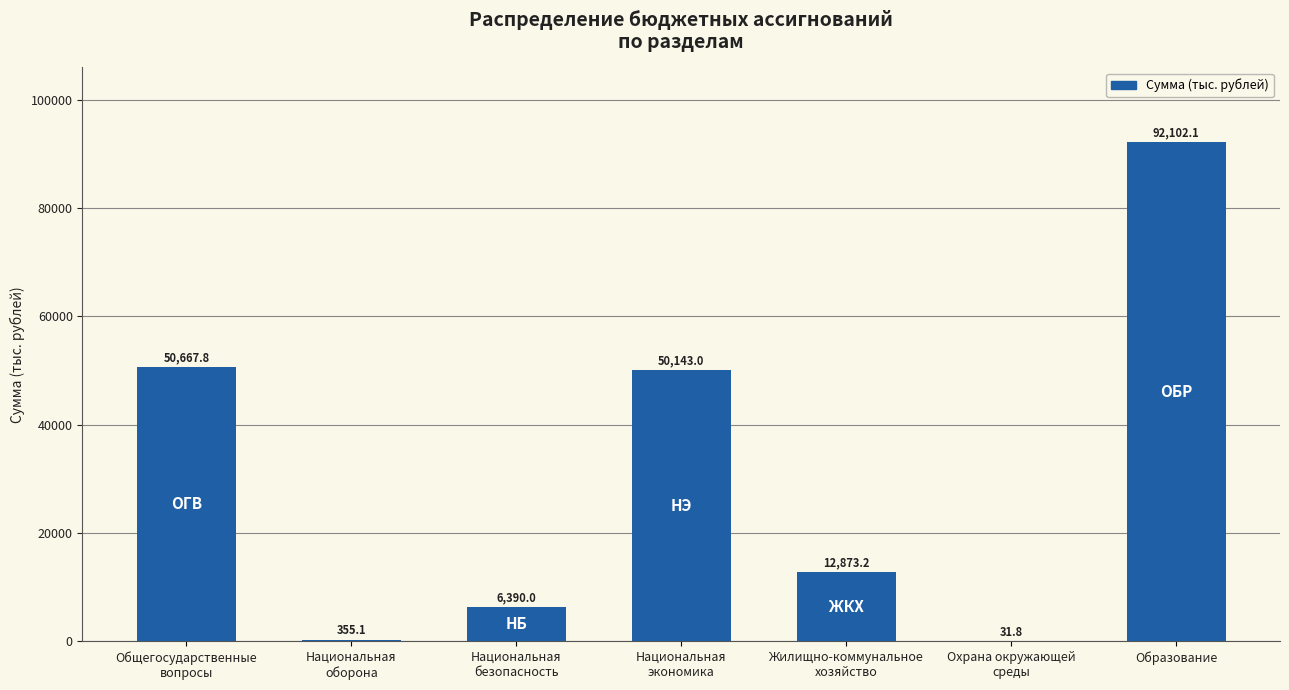

What is the sum of all values?

212563.0